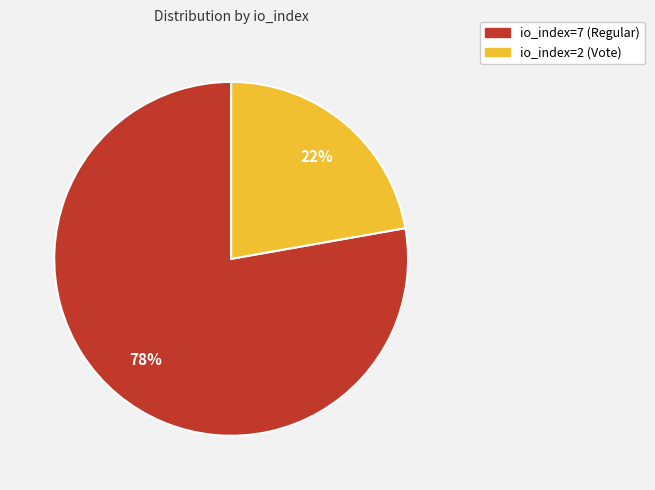

Is the sum of io_index=7 (Regular) and io_index=2 (Vote) greater than half?

Yes